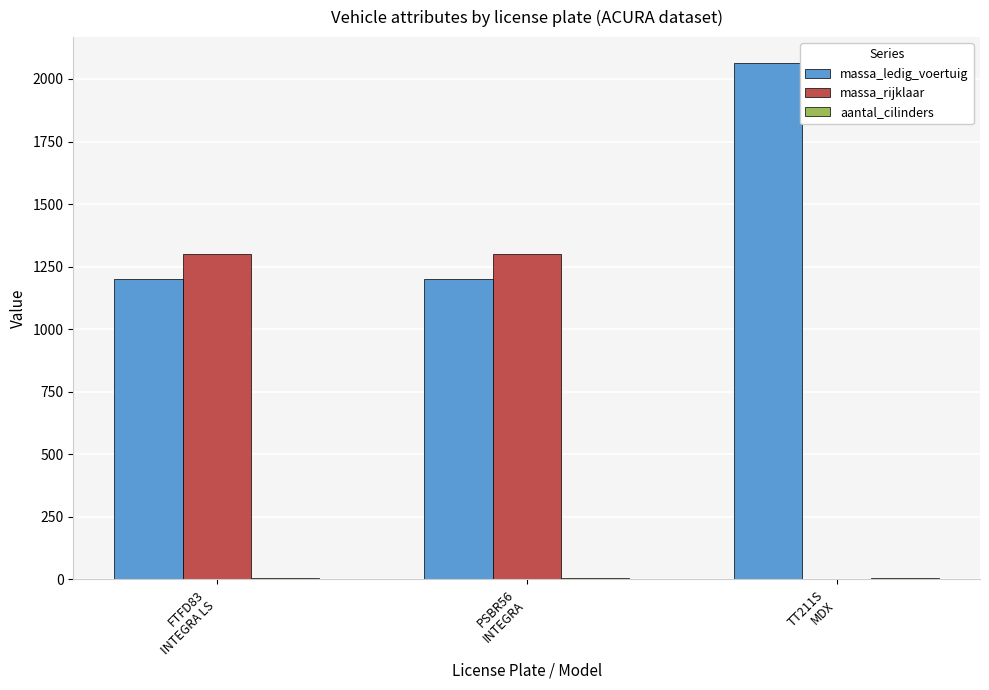

What is the sum of all massa_rijklaar values?

2602